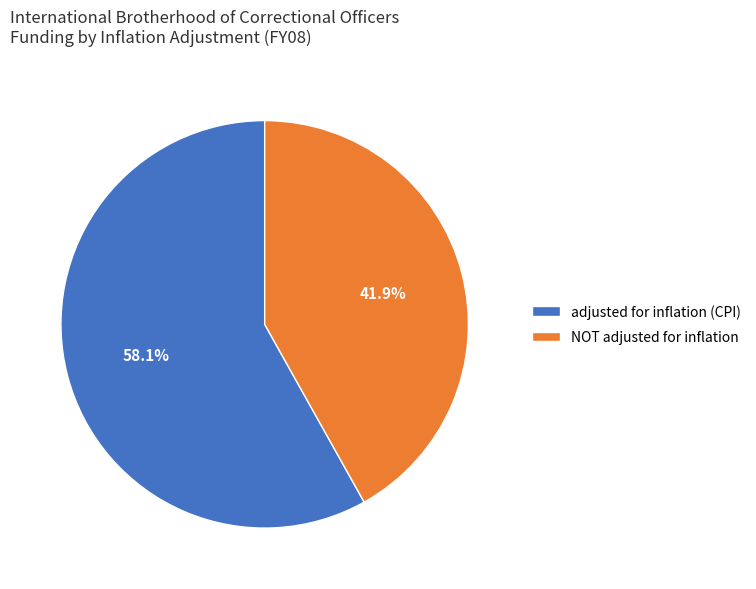

Combined, do NOT adjusted for inflation and adjusted for inflation (CPI) account for over 50%?

Yes